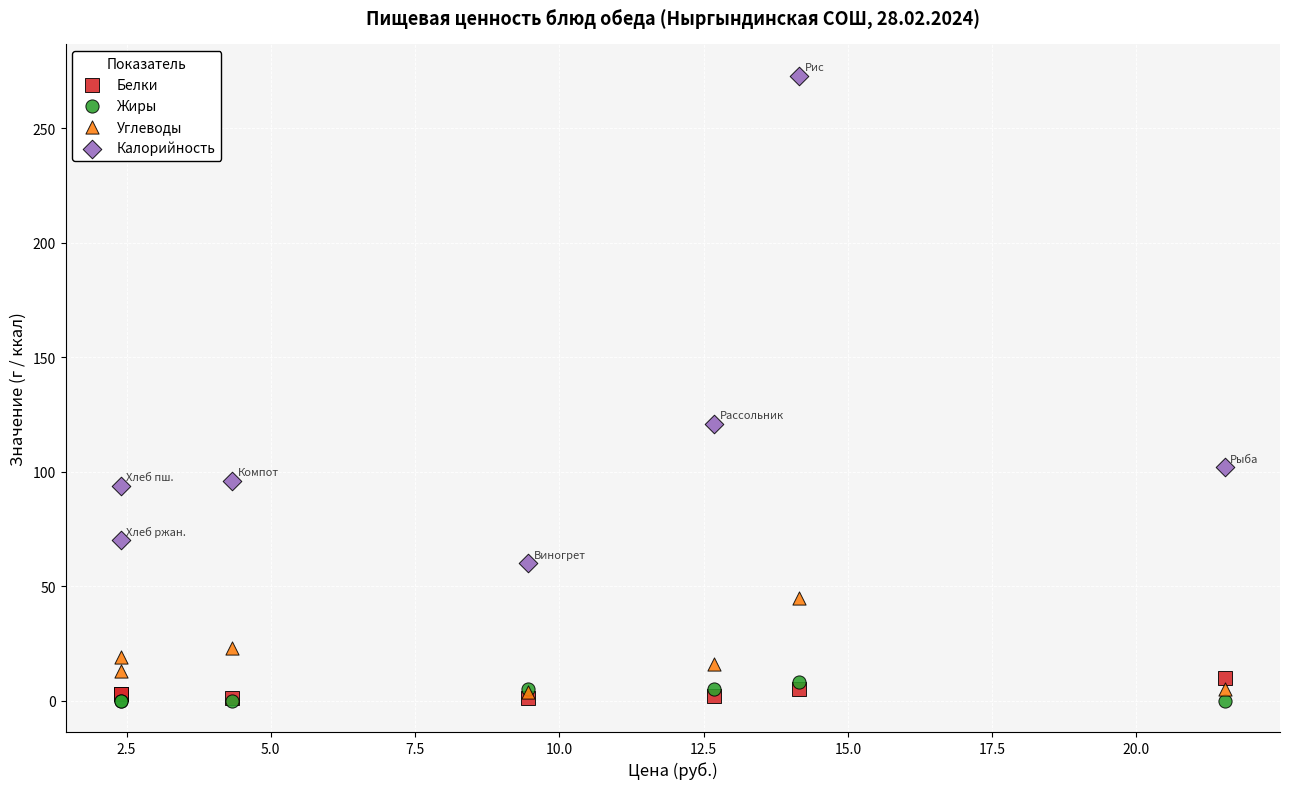

What are all the series names shown in the legend?

Белки, Жиры, Углеводы, Калорийность